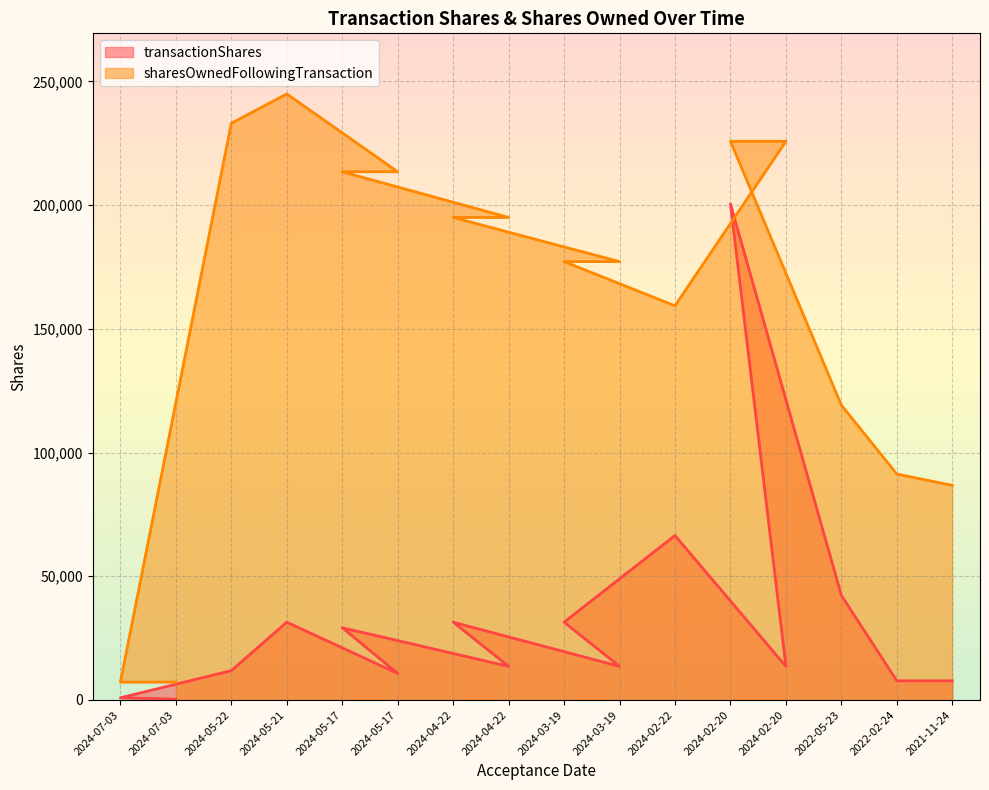

At which category does transactionShares reach its first local peak?

2024-05-21